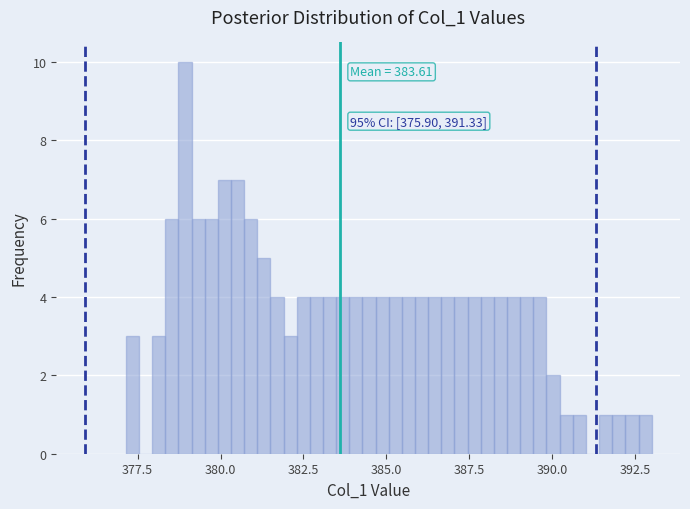

Around what value on the x-axis is the tallest bar? Give the approximate position of its centre, as read against the axis.

379.0